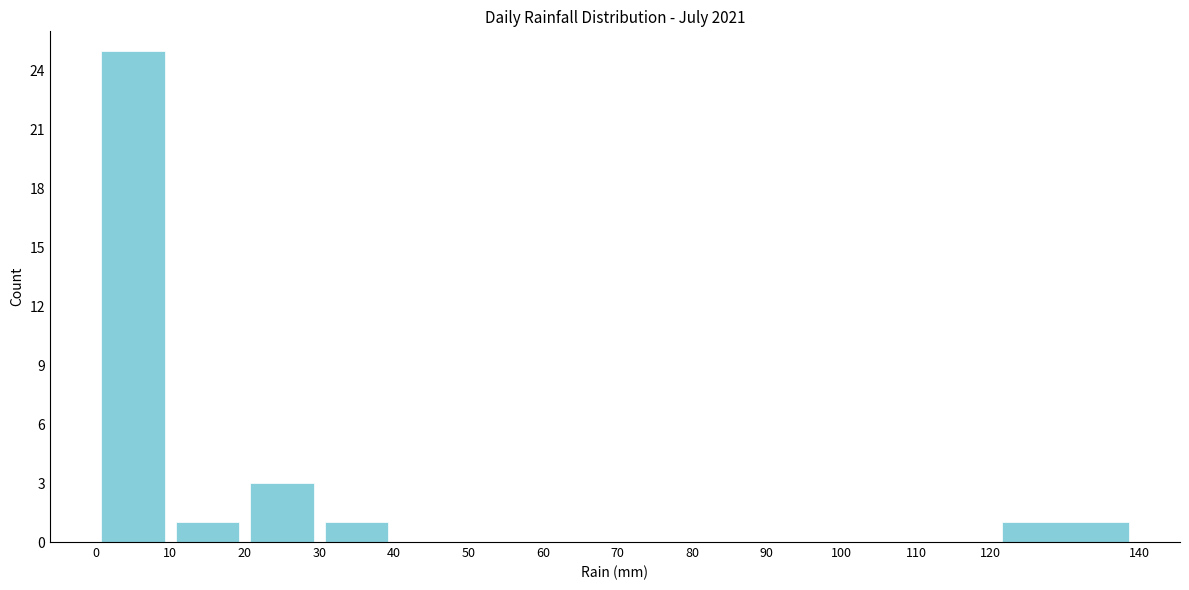

What is the height of the bar covering 120 to 140 on the x-axis? The values are not printed on the chart, so give them approximately, as read against the axis.

1